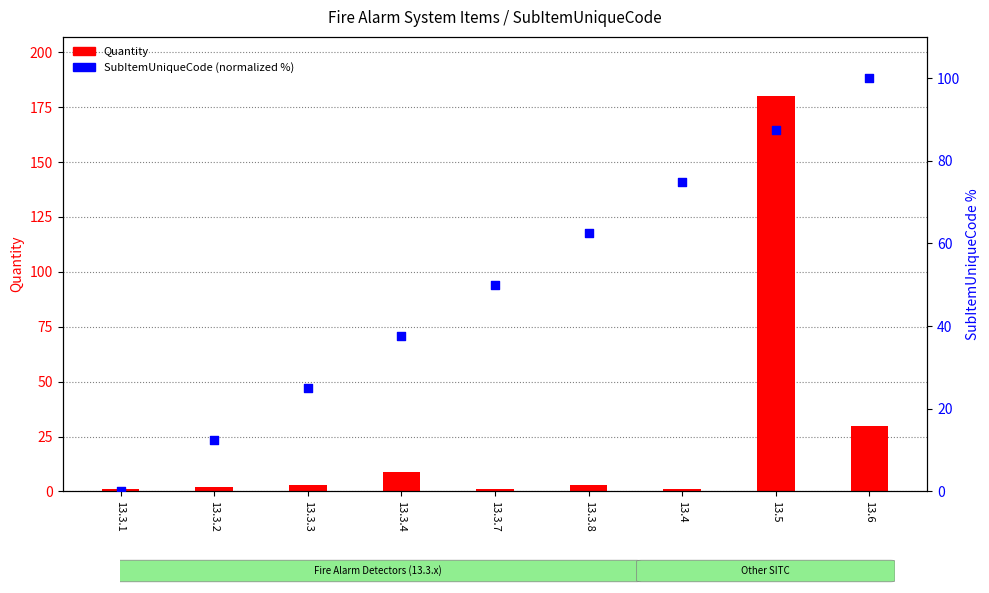

What are all the series names shown in the legend?

Quantity, SubItemUniqueCode (normalized %)